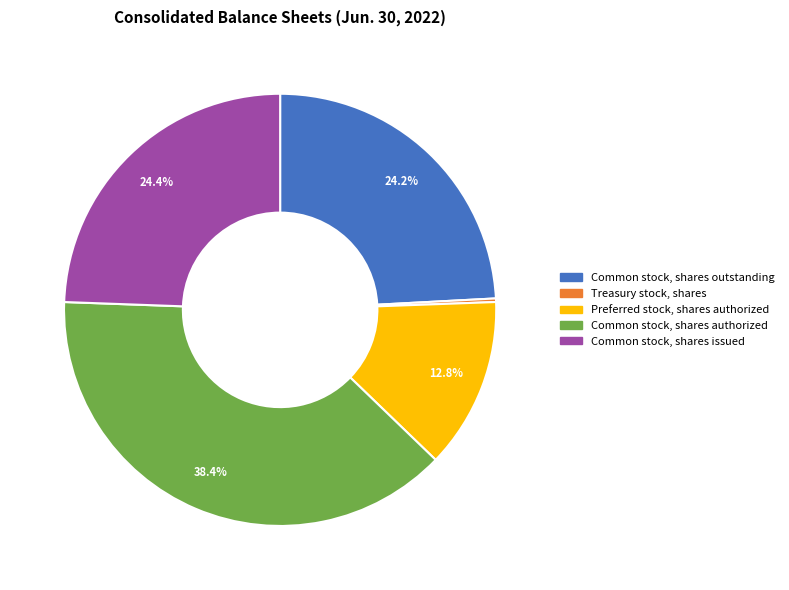

Does any single category account for the majority?

No